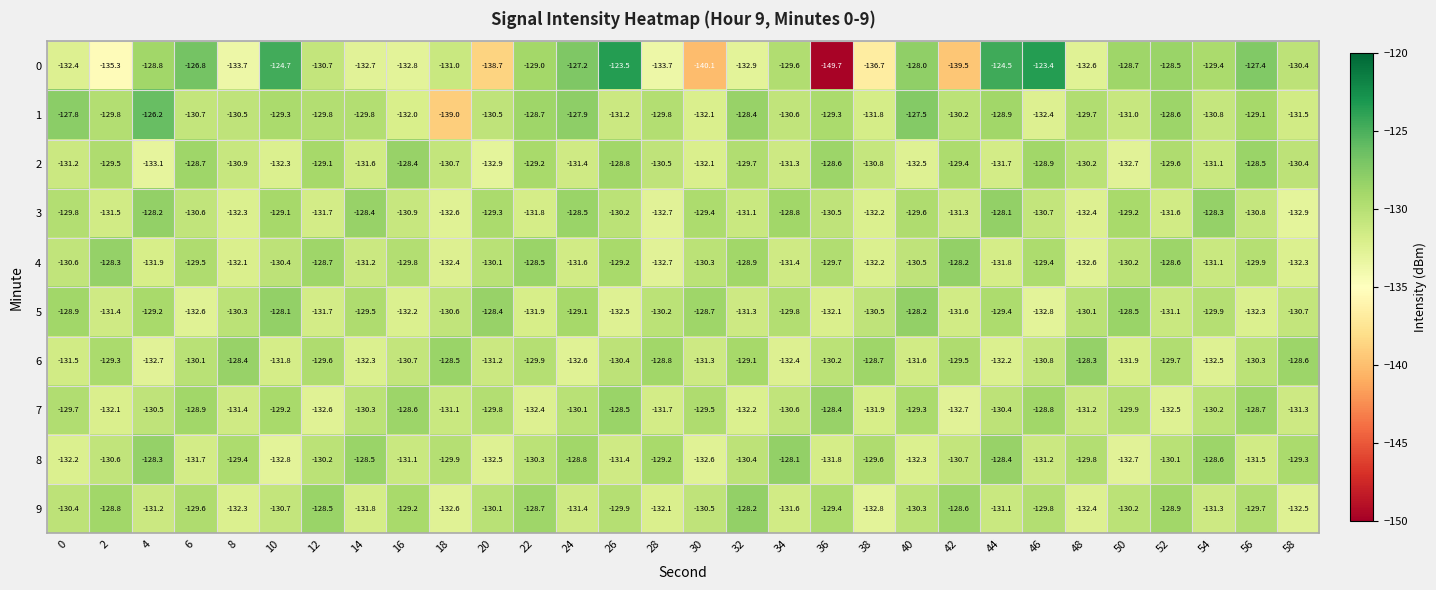

Between 2 and 54, which series saw the biggest shift?

0